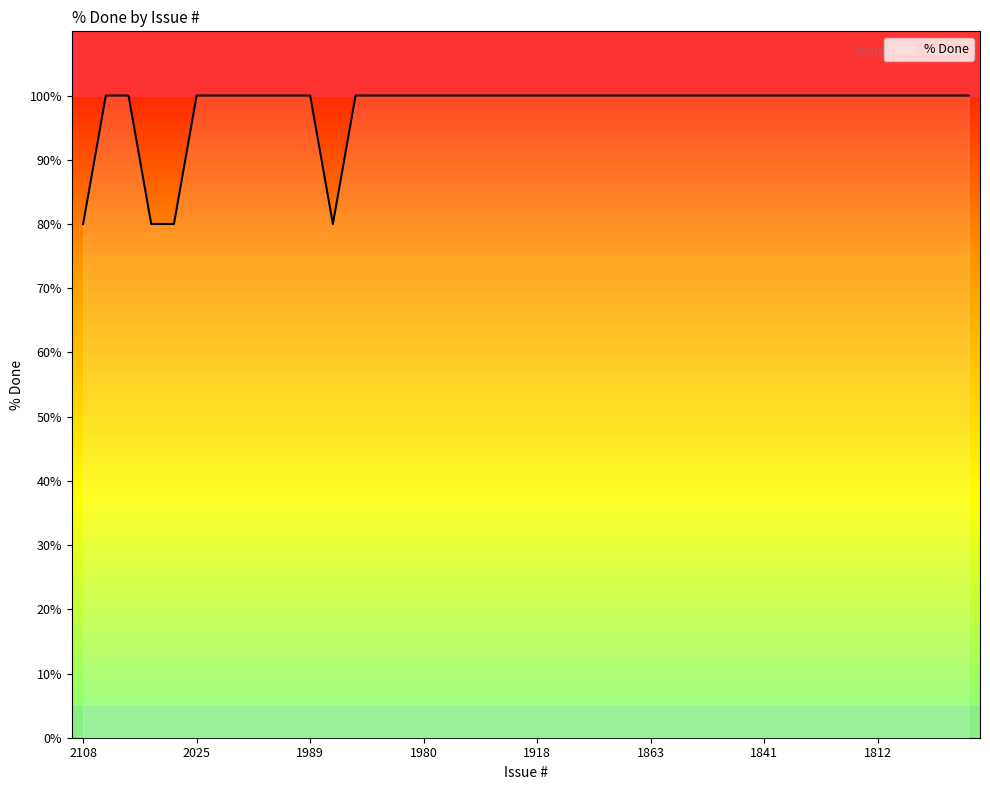

Count the number of data series in this chart.

1